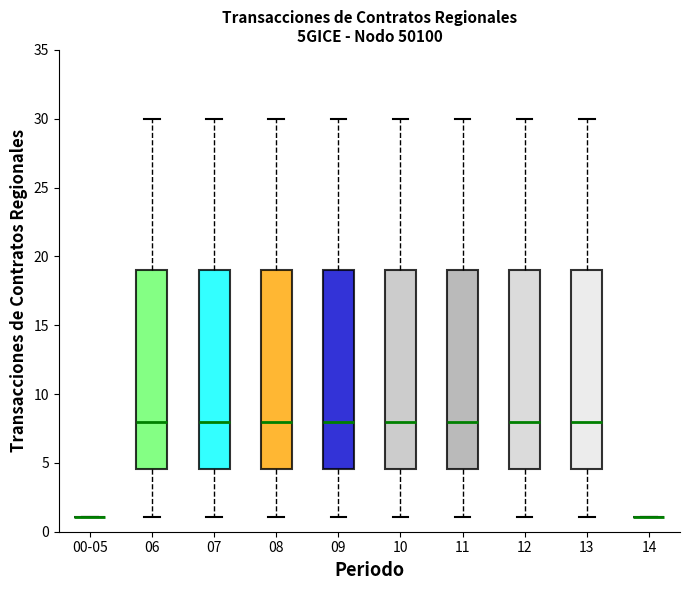

Reading left to right, read every box against the y-axis: the position of its median line, the range the box covers, and the ends of its whiskers. The values are not printed on the chart, so give them approximately, as read against the axis.

00-05: box collapsed to a line at 1.0, whiskers 1.0 to 1.0
06: median 8.0, box 4.5 to 19.0, whiskers 1.0 to 30.0
07: median 8.0, box 4.5 to 19.0, whiskers 1.0 to 30.0
08: median 8.0, box 4.5 to 19.0, whiskers 1.0 to 30.0
09: median 8.0, box 4.5 to 19.0, whiskers 1.0 to 30.0
10: median 8.0, box 4.5 to 19.0, whiskers 1.0 to 30.0
11: median 8.0, box 4.5 to 19.0, whiskers 1.0 to 30.0
12: median 8.0, box 4.5 to 19.0, whiskers 1.0 to 30.0
13: median 8.0, box 4.5 to 19.0, whiskers 1.0 to 30.0
14: box collapsed to a line at 1.0, whiskers 1.0 to 1.0